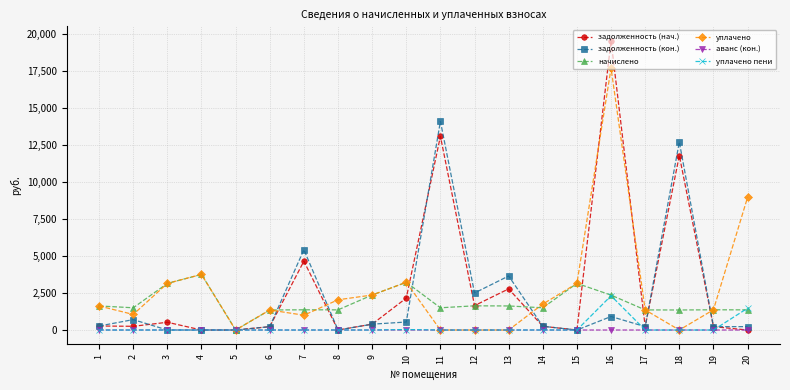

How many data points in уплачено are less than 1625?

10